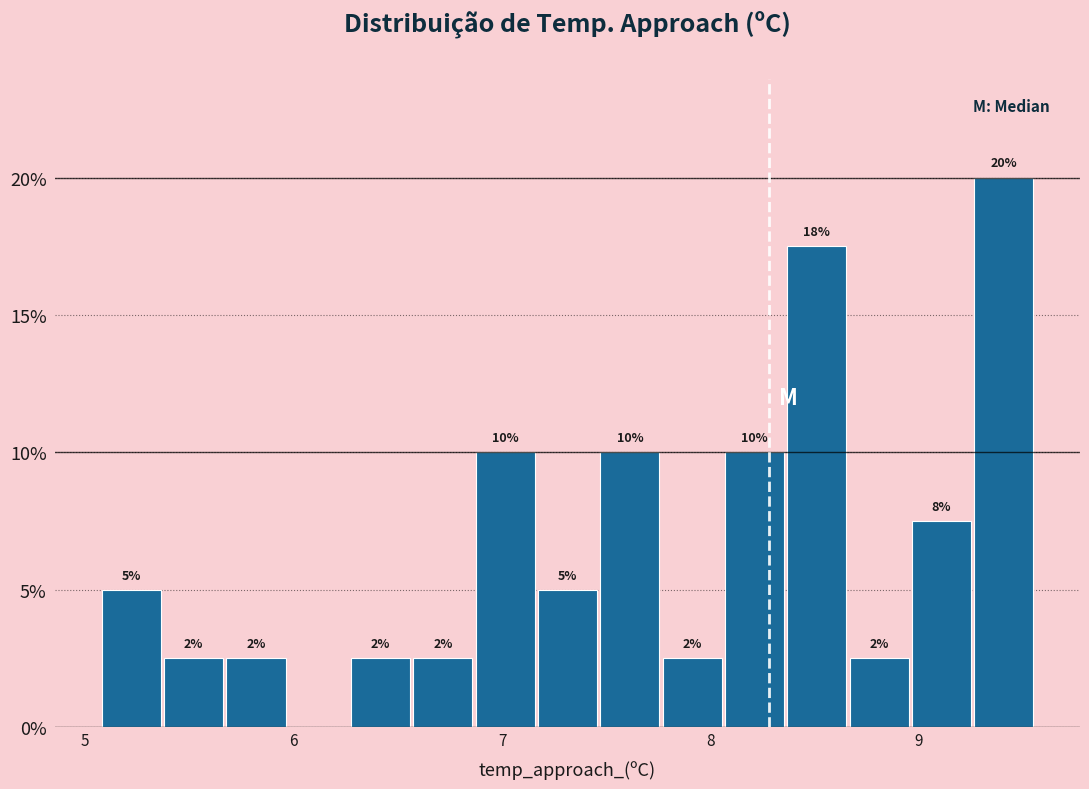

Read against the x-axis, roughly where is the centre of the tallest bar?

9.4